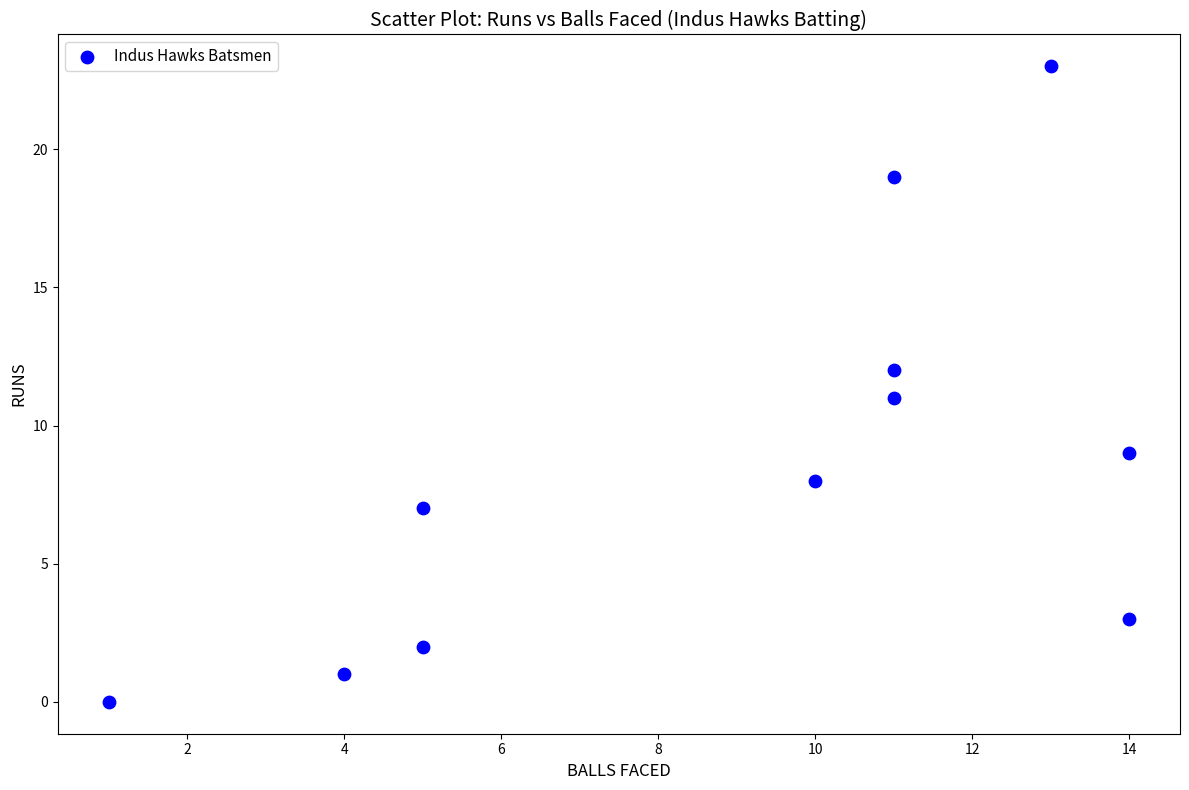

What is the average X value?

9